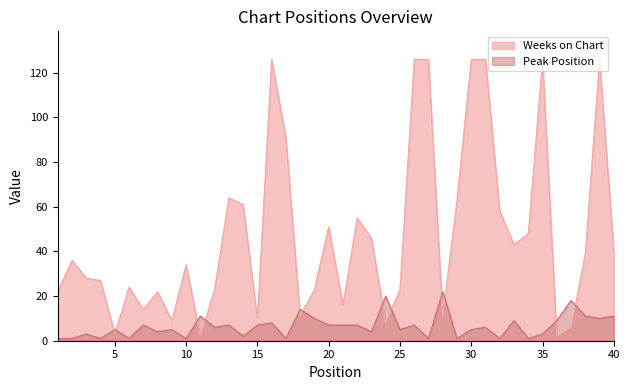

What is the highest value of the Weeks on Chart series?

126